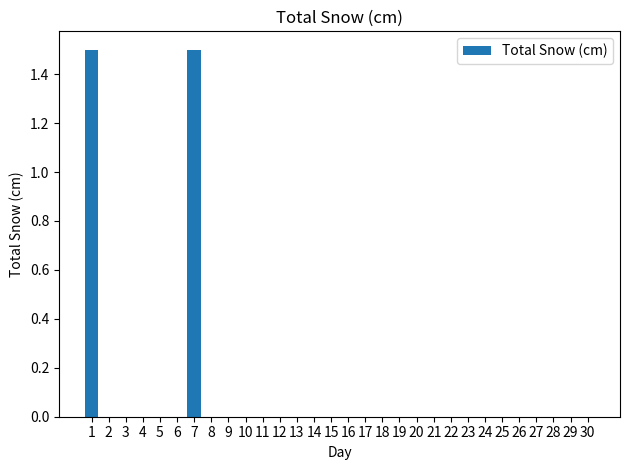

The chart shows a value of -0.7 at 25. True or false?

False